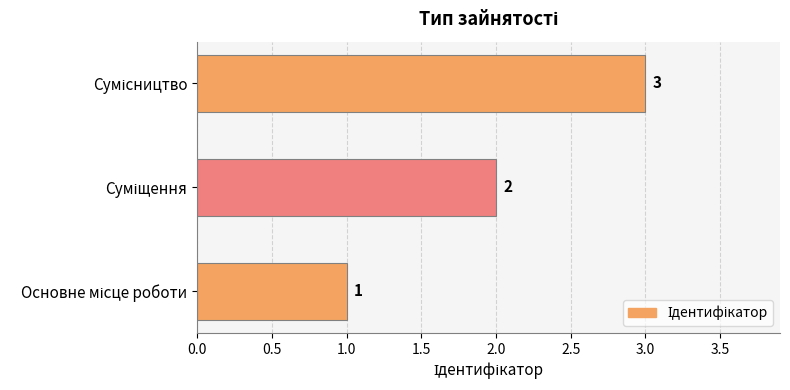

What is the sum of all values?

6